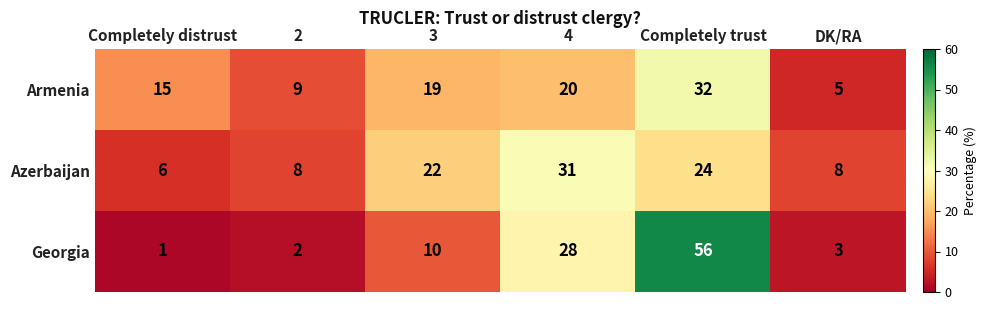

What is the greatest value displayed?

56